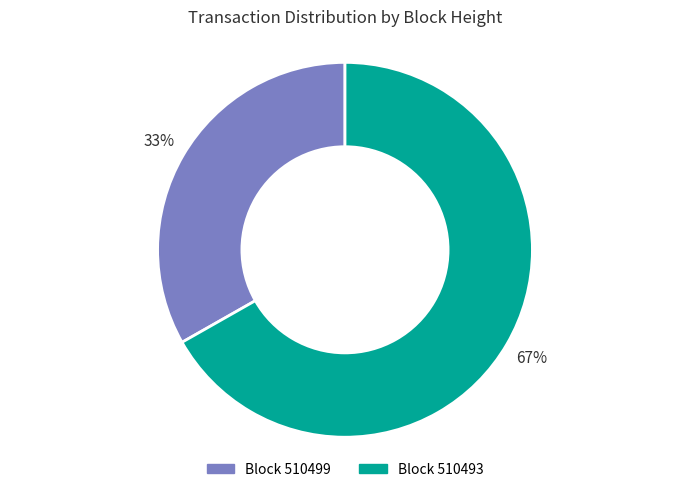

To the nearest percent, what is the difference between the largest and smallest slice percentages?

34%